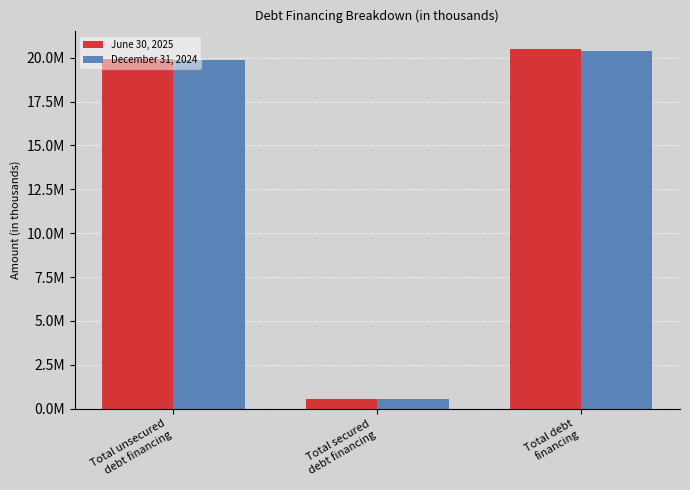

What is the label of the 3rd bar from the left?

Total debt
financing